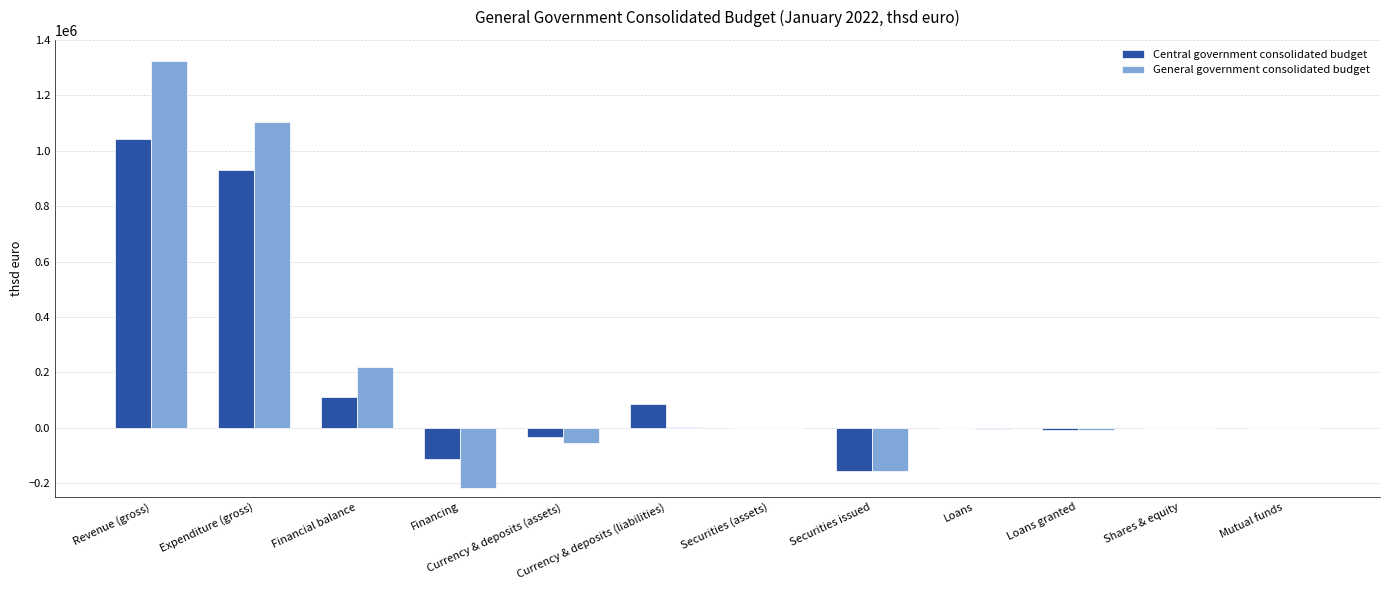

Which category has the highest value across all series?

Revenue (gross)